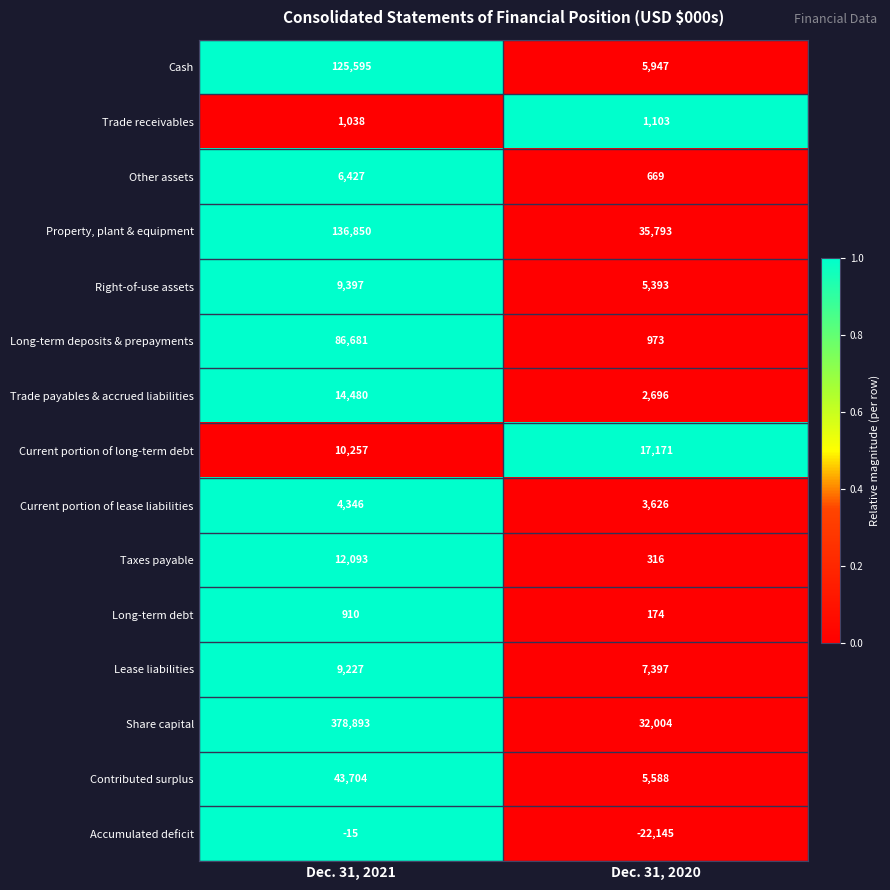

What is the spread (max minus min) of values at Dec. 31, 2020?

57938